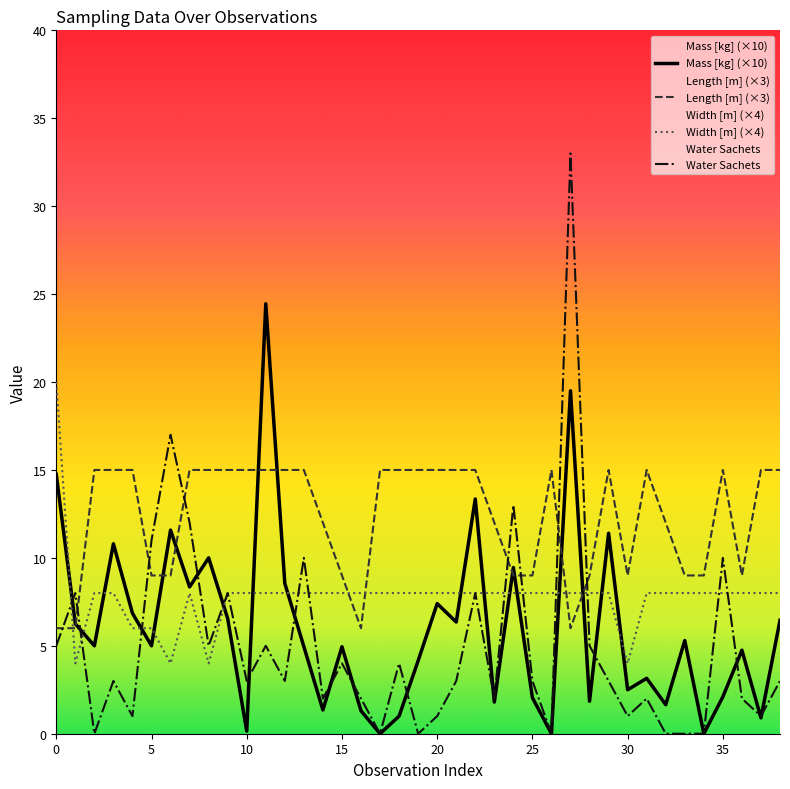

What is the spread (max minus min) of values at 31?

13.0